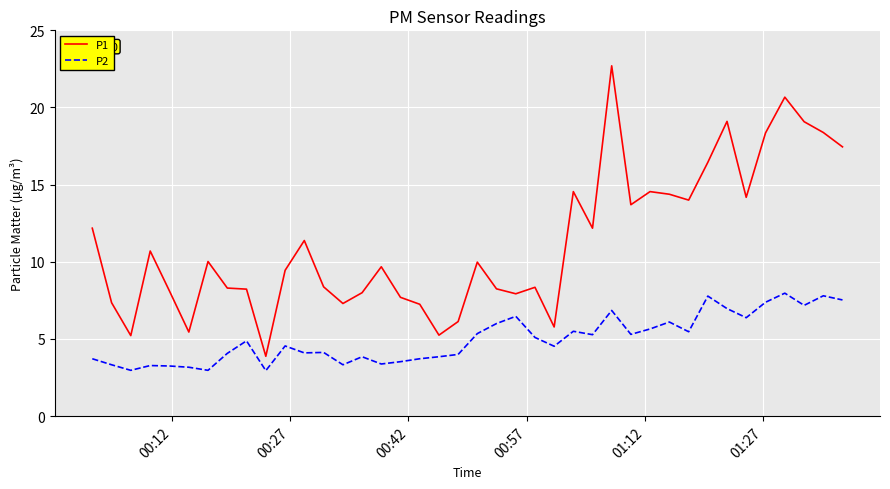

What is the difference between the maximum and minimum values in the P1 series?

18.8